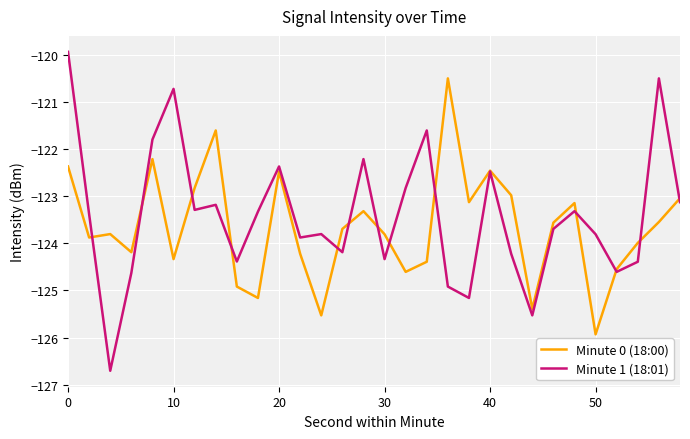

Does the chart have visible grid lines?

Yes